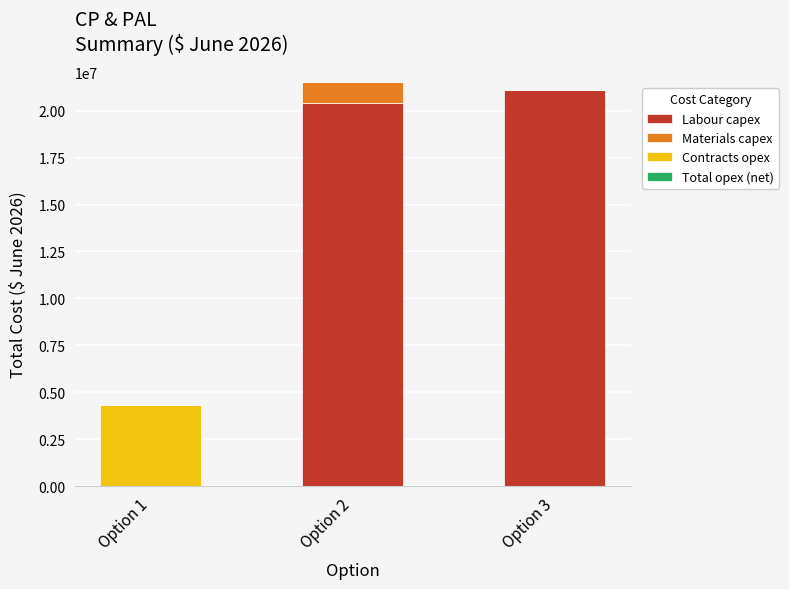

The value of Labour capex at Option 3 is 21104039.0. True or false?

True